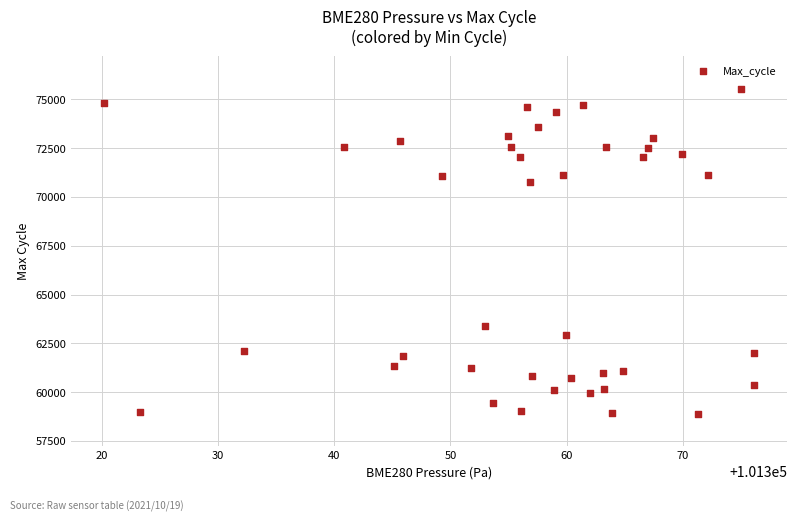

What is the range of Y values (max minus min)?

16637